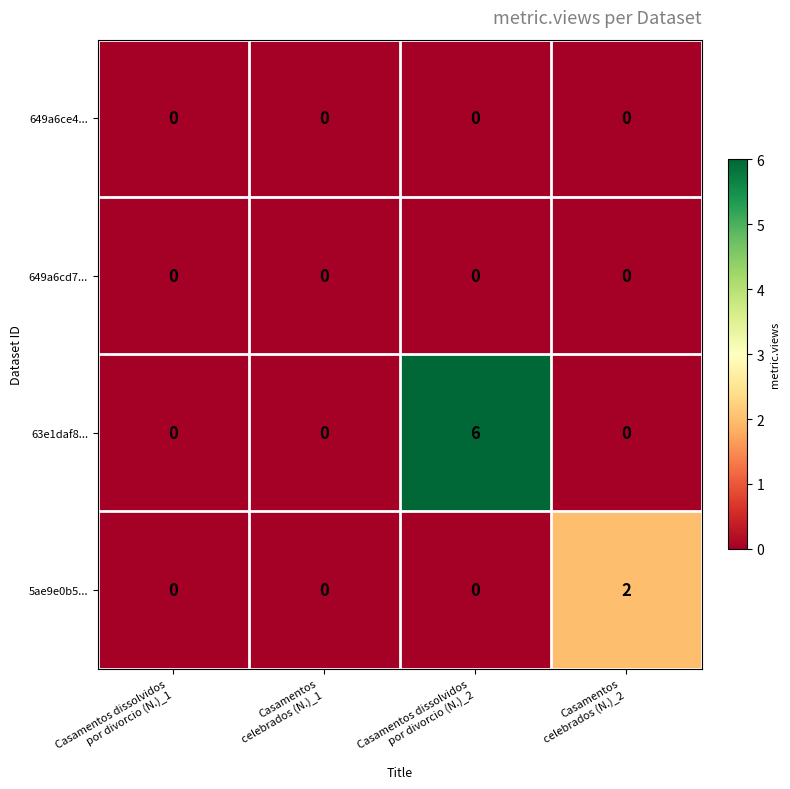

Reading left to right, extract all data points from this chart.

649a6ce4...: 0	0	0	0
649a6cd7...: 0	0	0	0
63e1daf8...: 0	0	6	0
5ae9e0b5...: 0	0	0	2